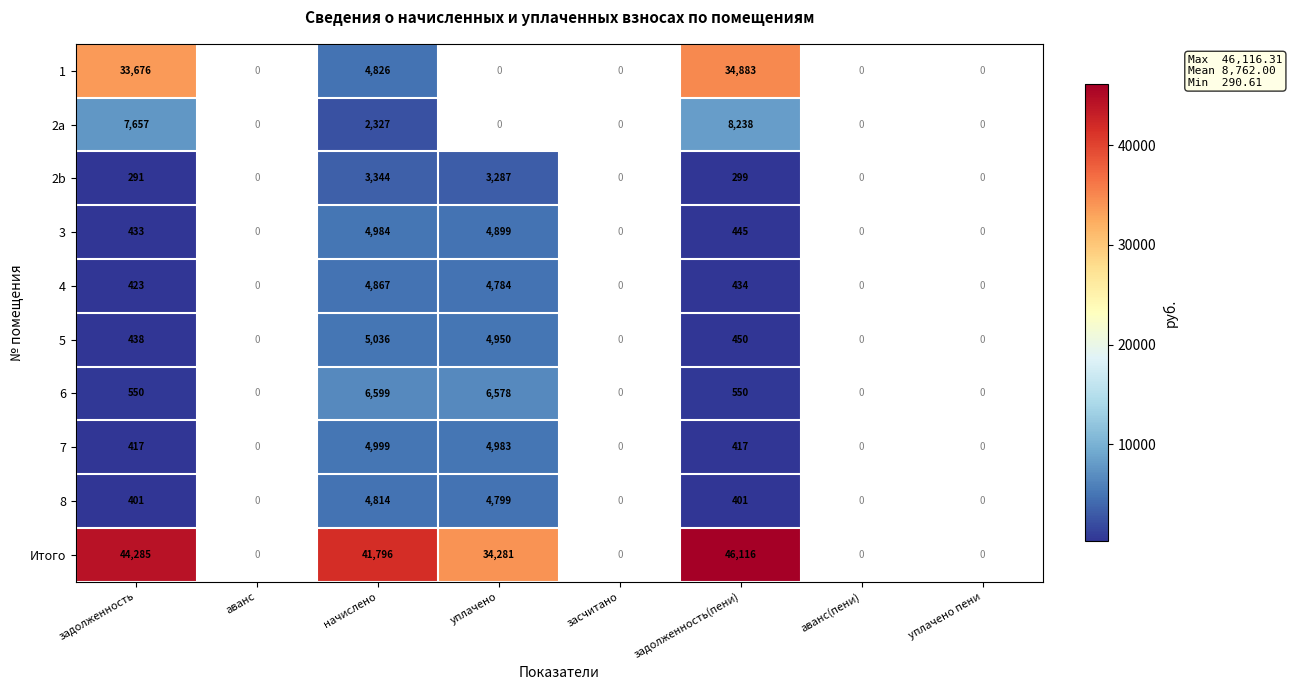

Is it true that 4 equals 114.3 at задолженность(пени)?

False